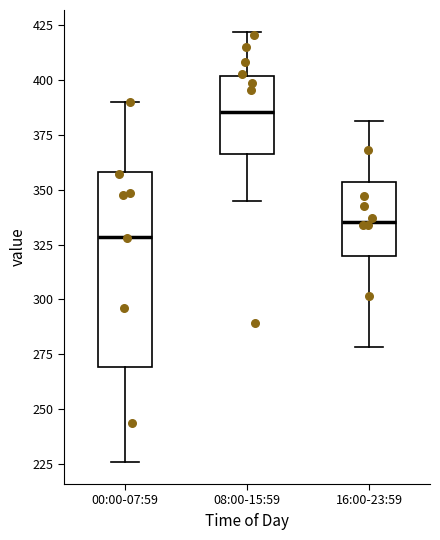

Where is the lower edge of the box for 00:00-07:59 on the y-axis? The values are not printed on the chart, so give them approximately, as read against the axis.

270